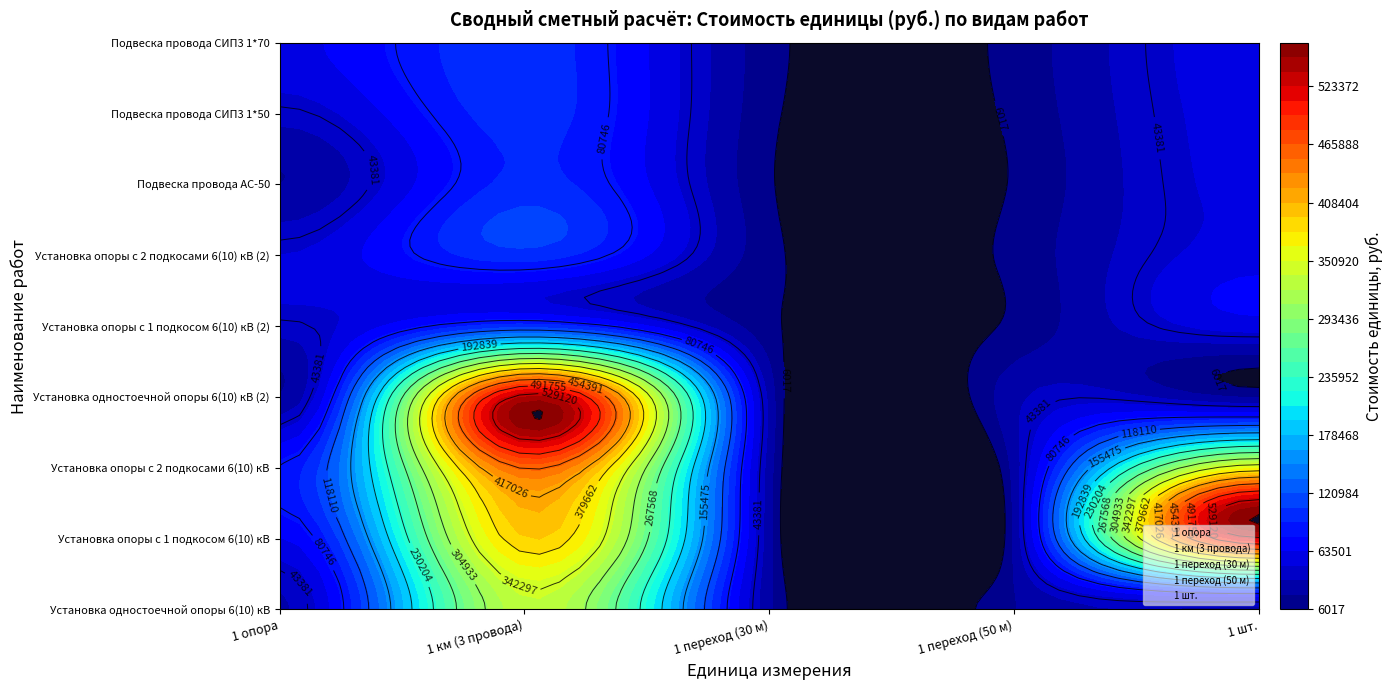

How many data points in 1 опора are above 40591?

4